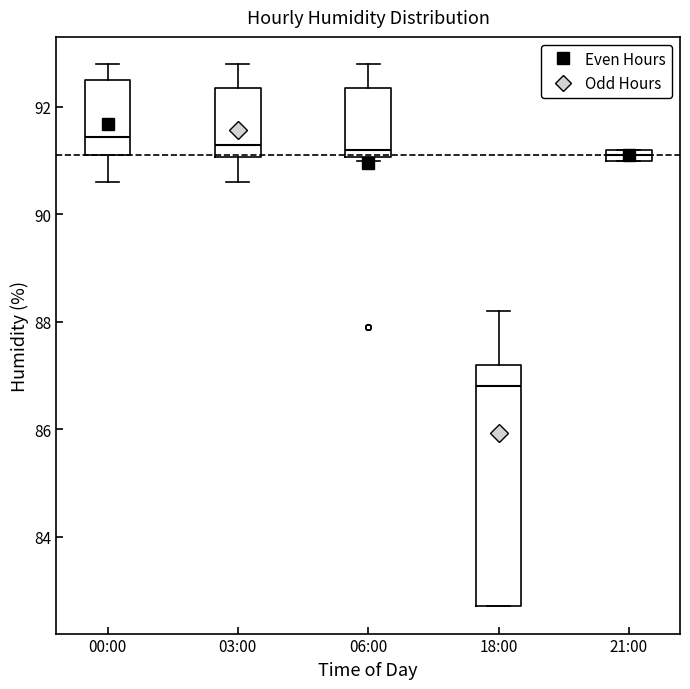

Where is the lower edge of the box for 18:00 on the y-axis? The values are not printed on the chart, so give them approximately, as read against the axis.

82.8